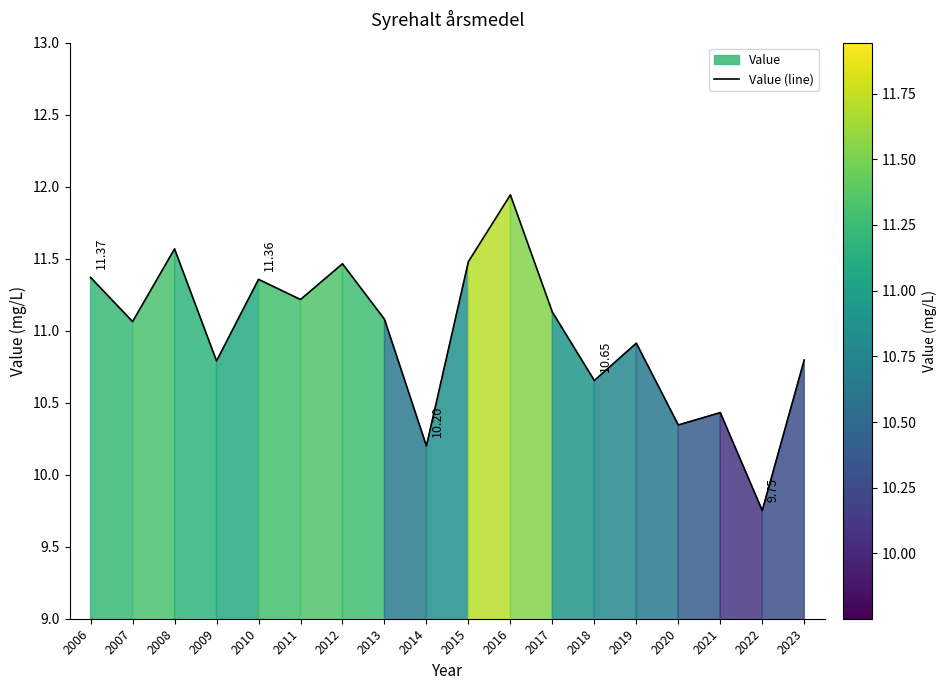

Where does the data first go above 11?

2006